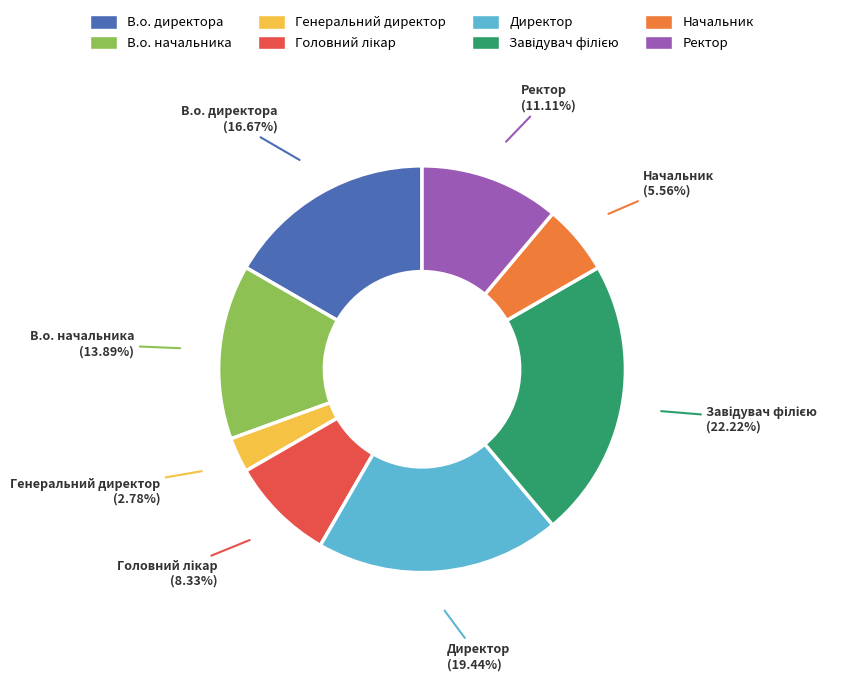

Which category has the smallest portion of the pie?

Генеральний директор